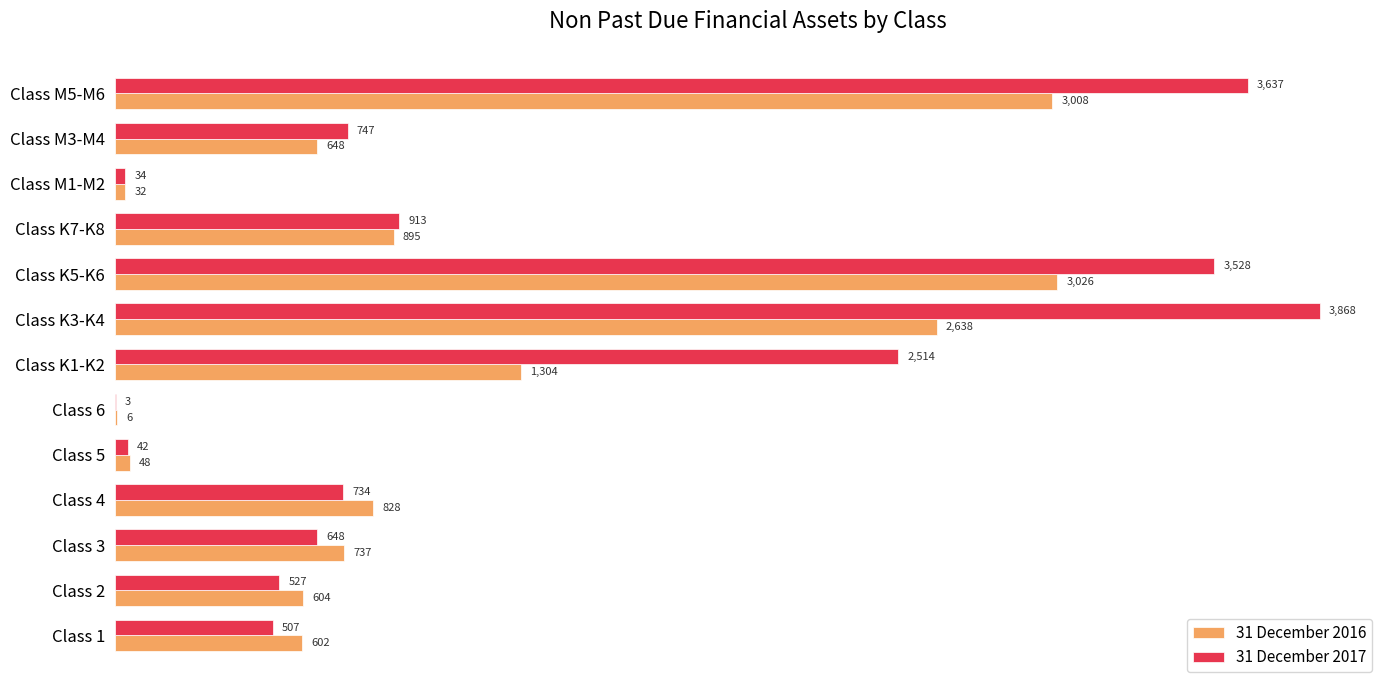

At which label is 31 December 2016 closest to 1516?

Class K1-K2